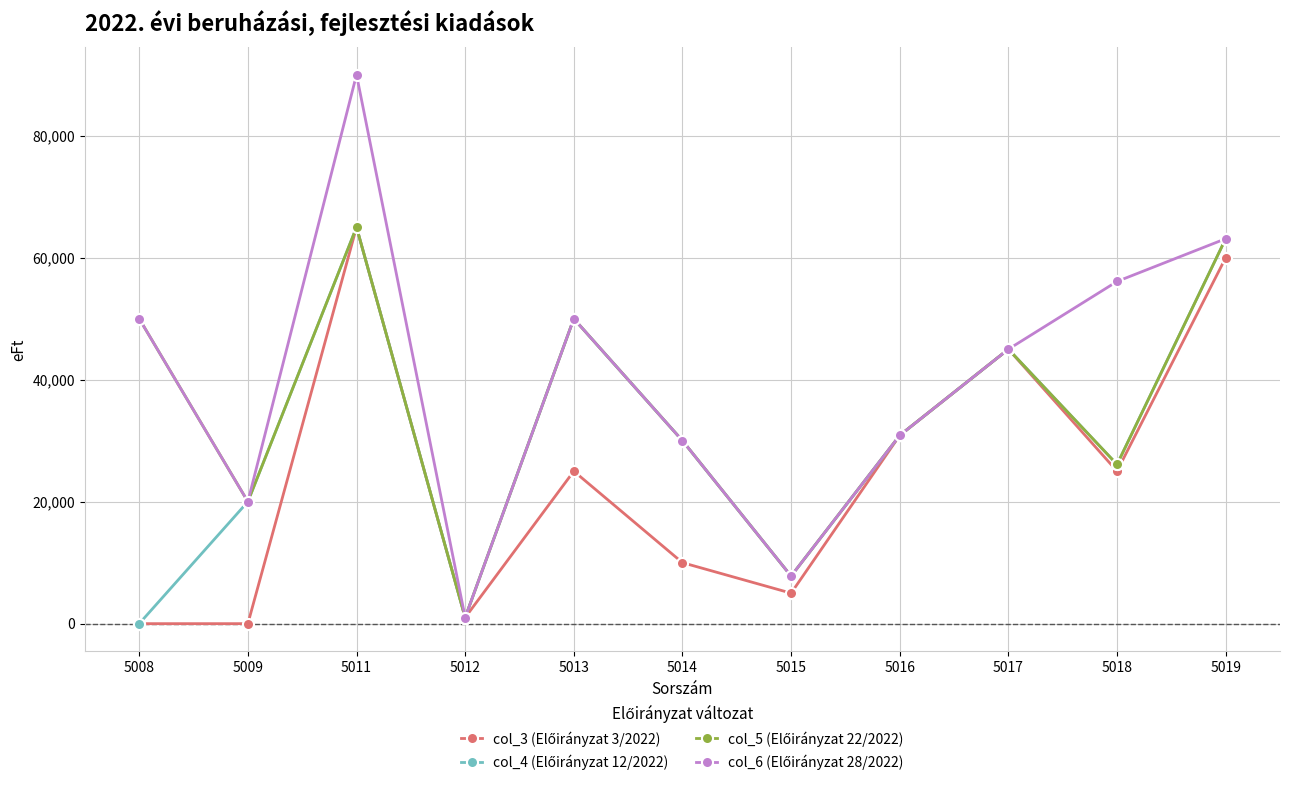

At which category is the sum across all series the highest?

5011